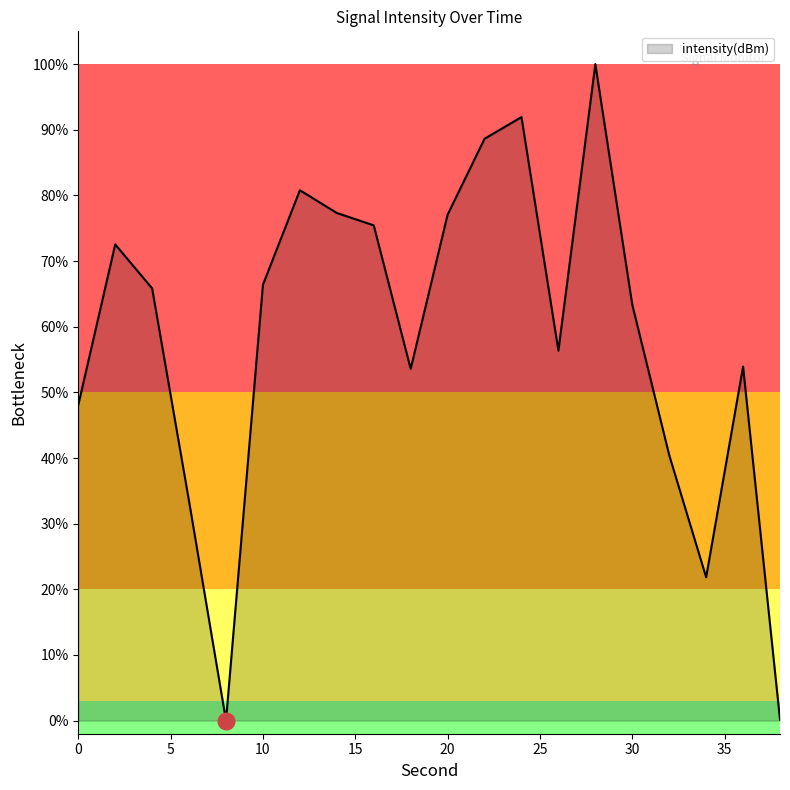

What is the greatest value displayed?

100.0